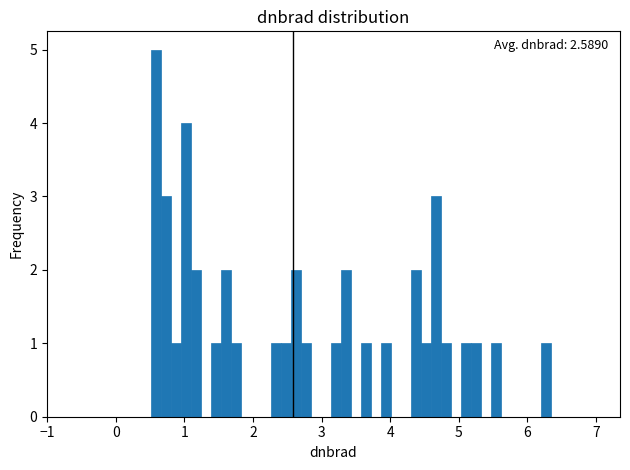

Around what value on the x-axis is the tallest bar? Give the approximate position of its centre, as read against the axis.

0.6